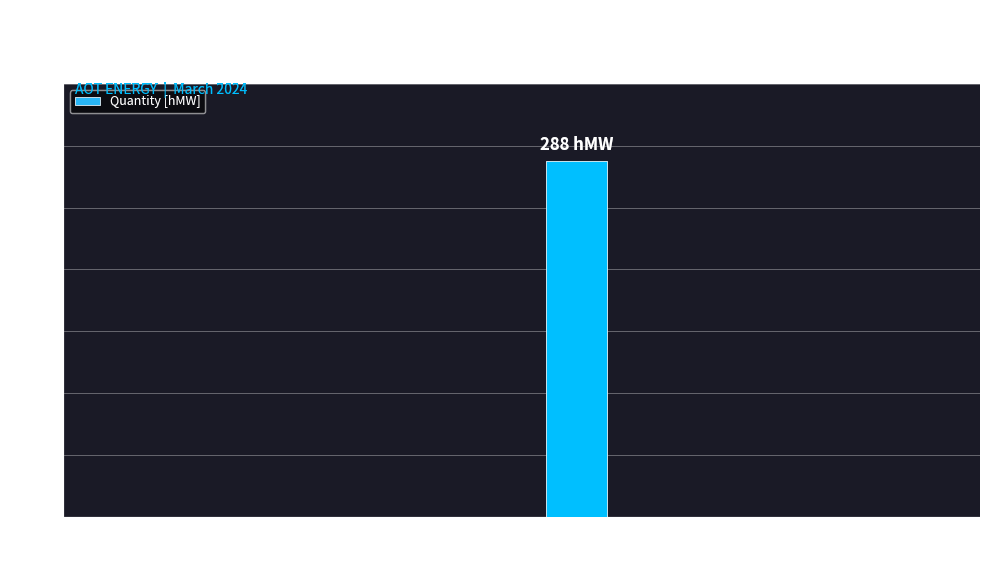

Reading left to right, what are all the values shown in this chart?

0	0	0	0	288	0	0	0